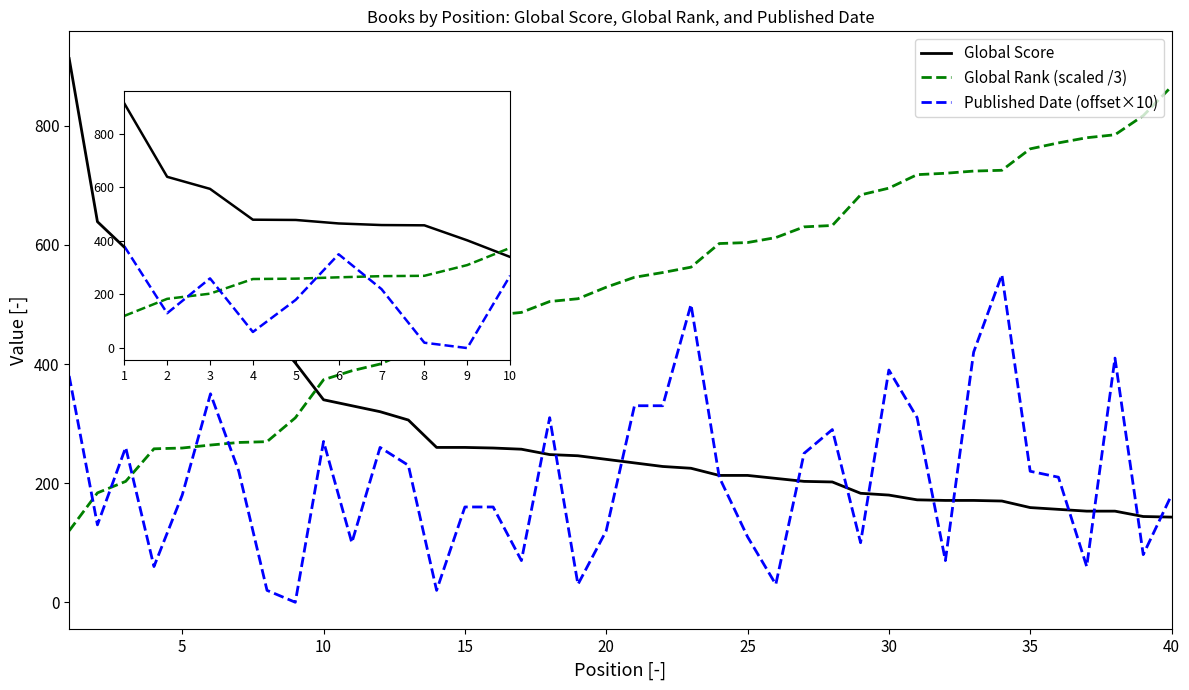

True or false: Global Rank (scaled /3) and Global Score intersect in this chart.

True